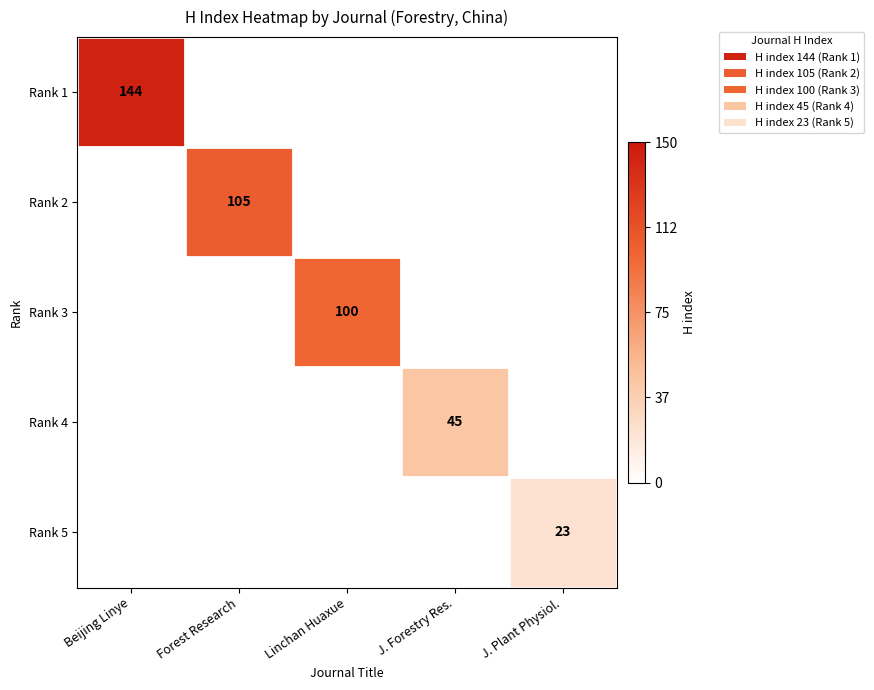

Which category has the highest value across all series?

Beijing Linye